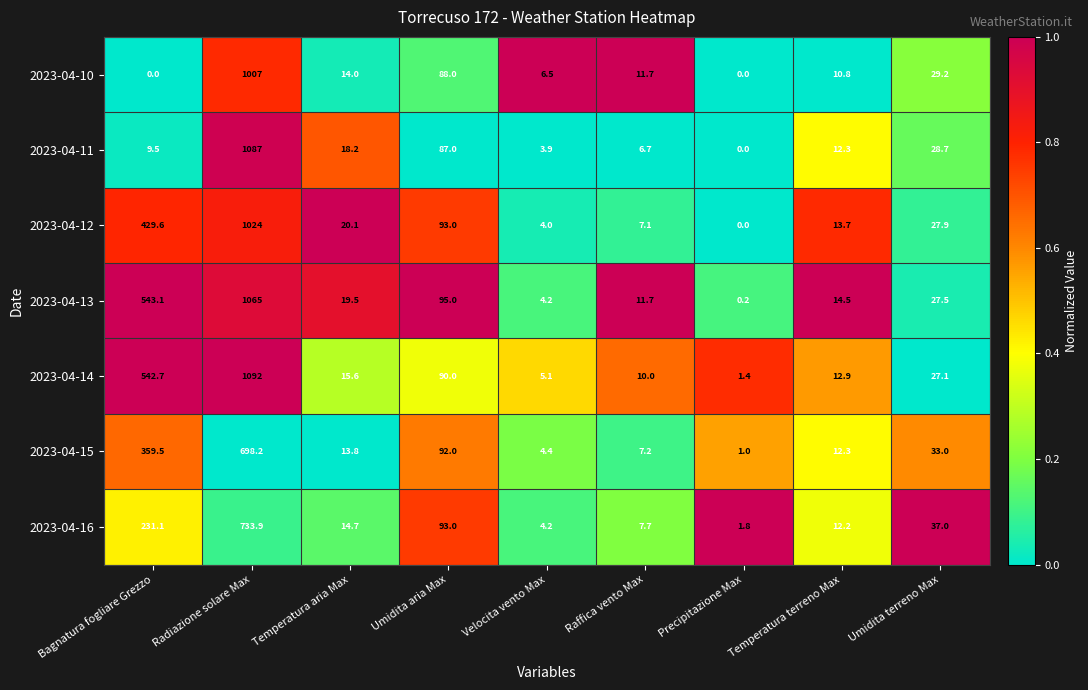

Which series has the largest total across all categories?

2023-04-14